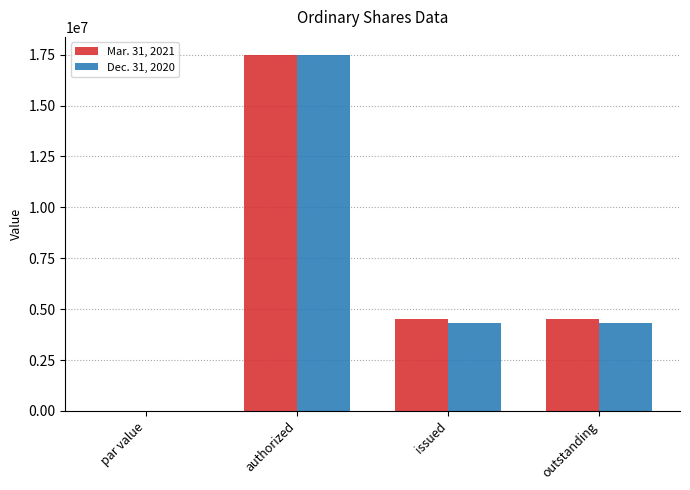

Which category has the highest value in the Mar. 31, 2021 series?

authorized